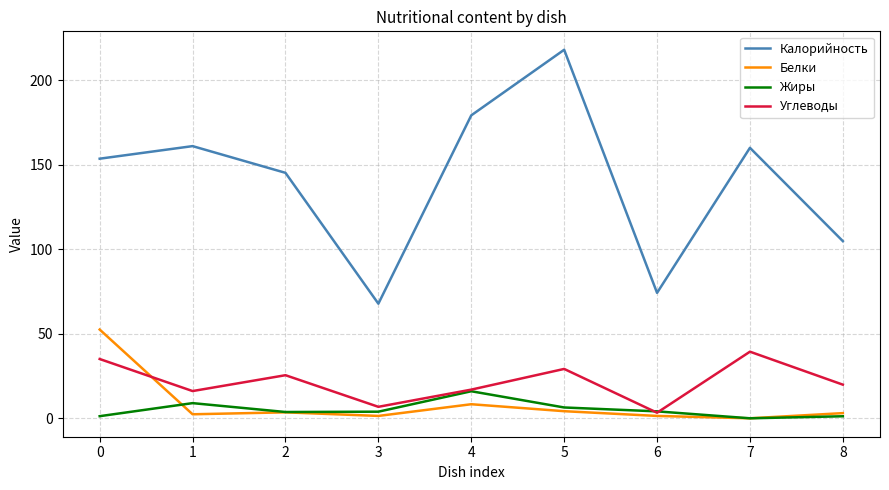

Is this an area chart (filled region under the line)?

No